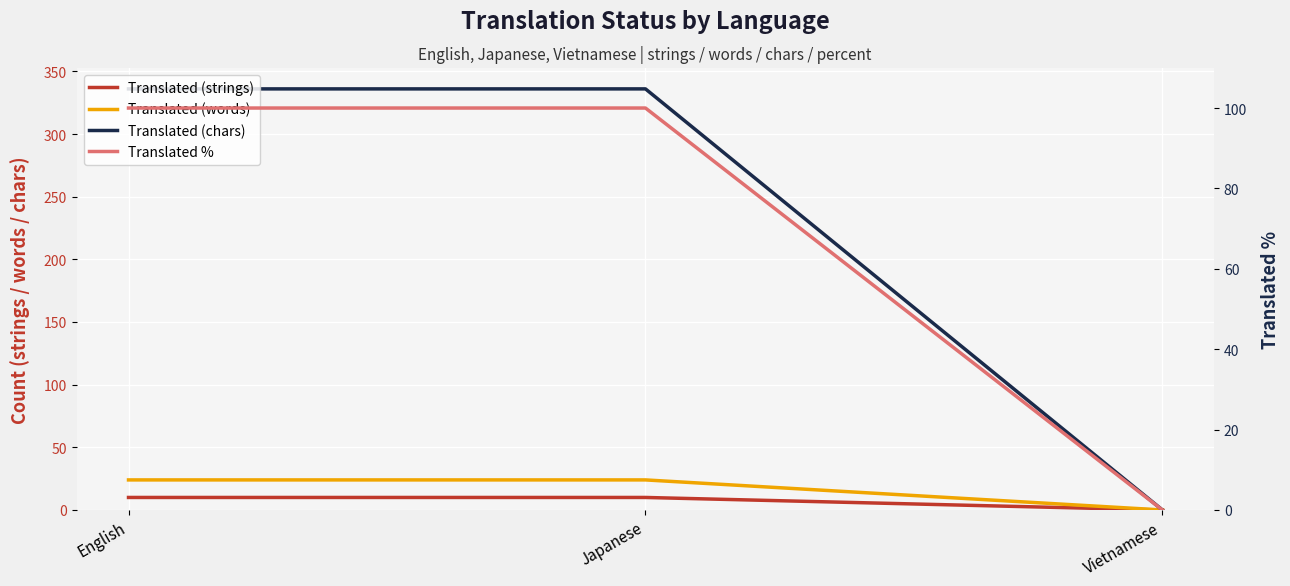

What is the sum of the Translated (words) values at Vietnamese and English?

24